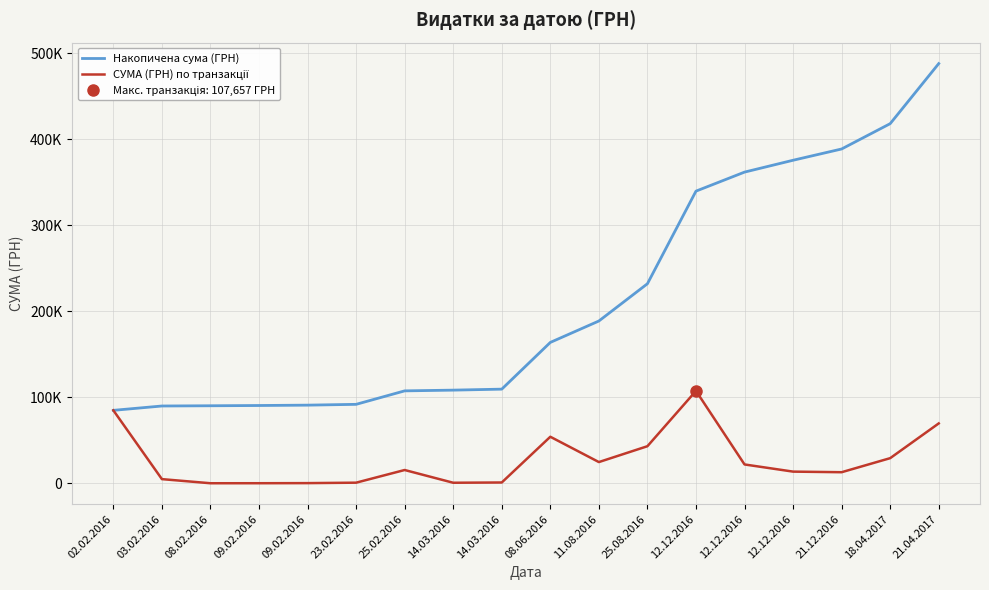

True or false: СУМА (ГРН) по транзакції has more than 1 interior local peaks.

True